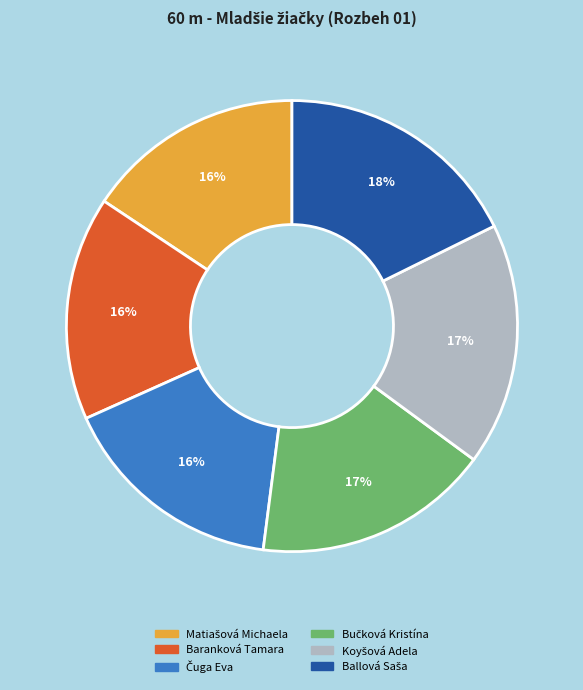

Is it true that Baranková Tamara is 16% of the pie?

True